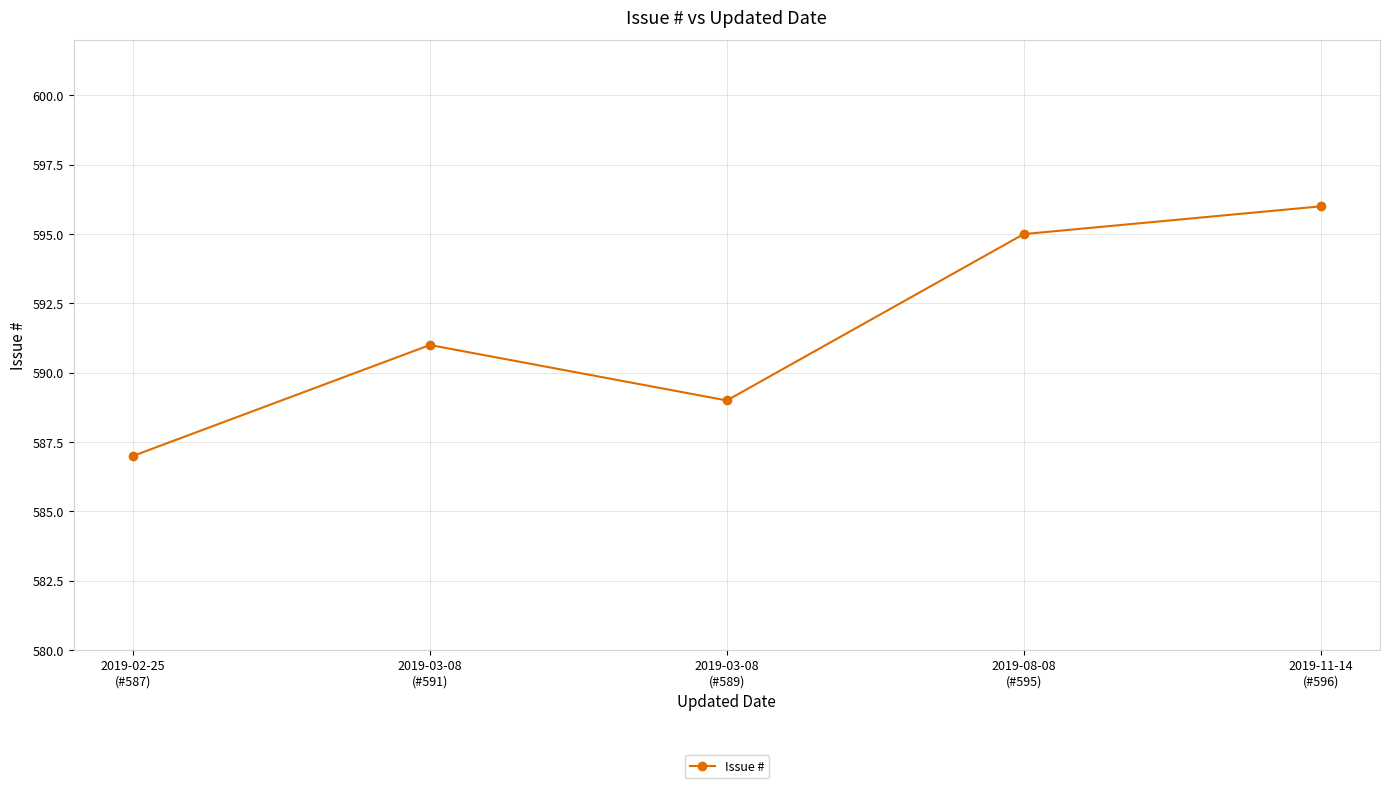

Reading left to right, transcribe all the data shown in this chart.

587	591	589	595	596